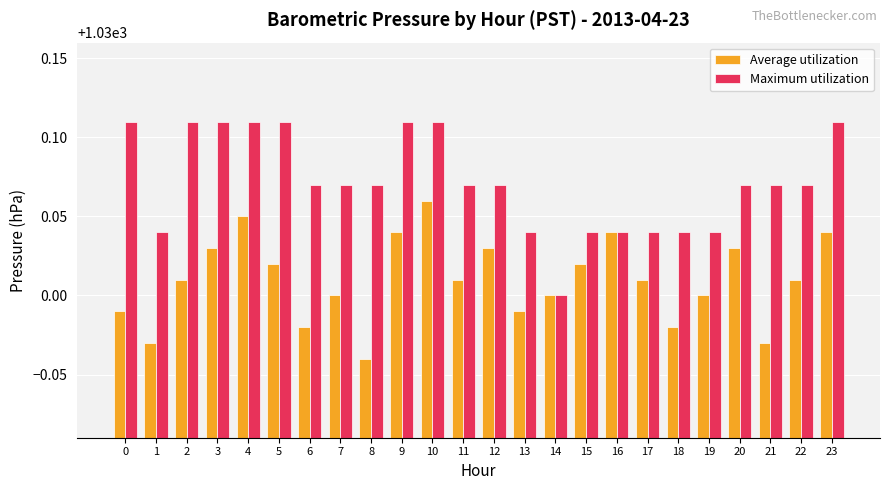

At which label does Average utilization reach its minimum?

8